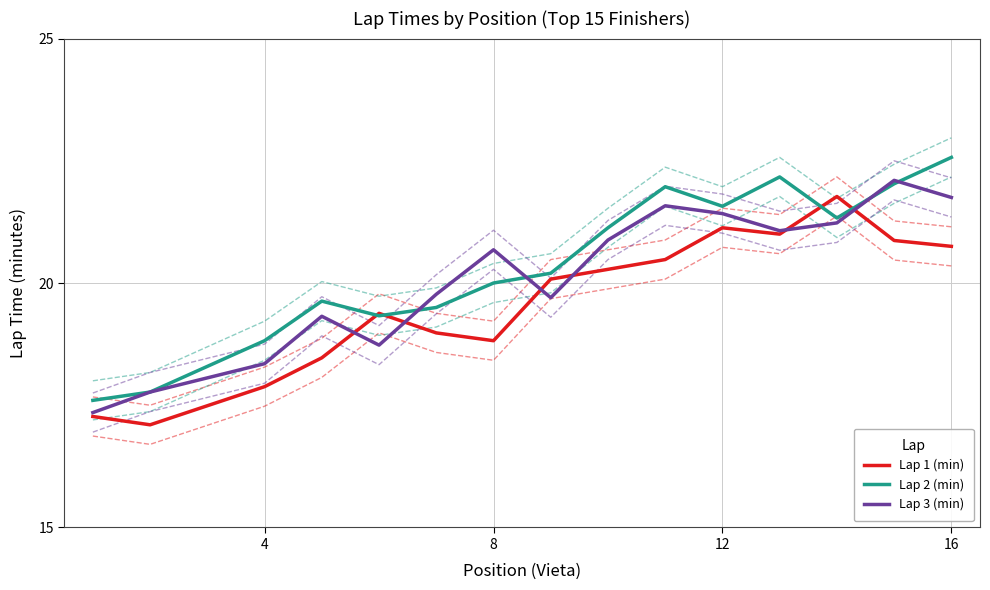

What is the maximum value for Lap 2 (min)?

22.6